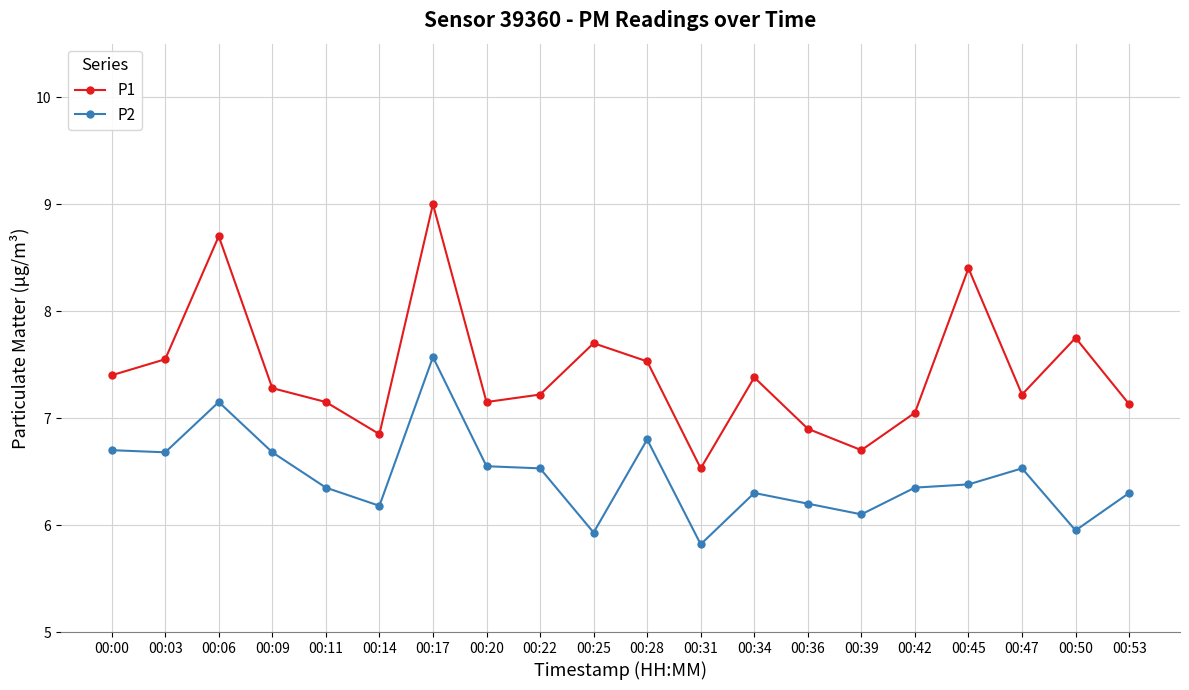

True or false: P1 and P2 intersect in this chart.

False